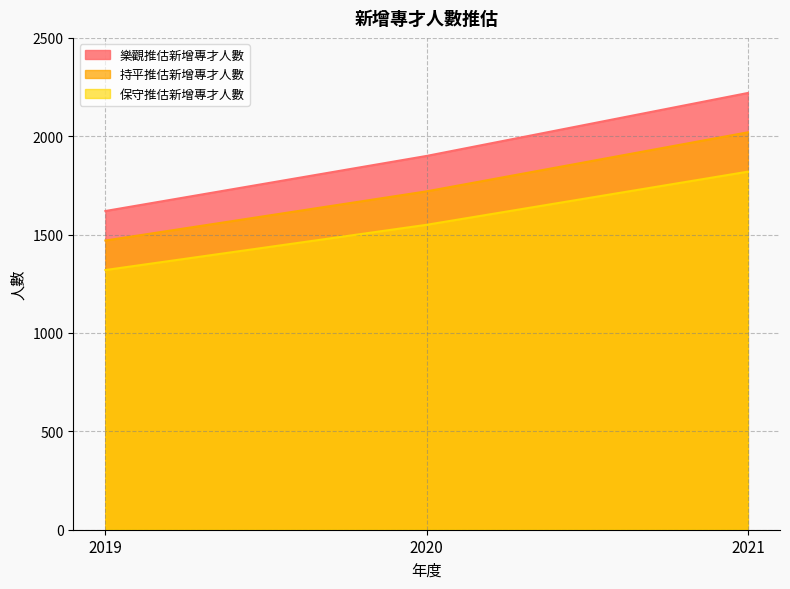

What is the value of the 保守推估新增專才人數 point at the 3rd from the left?

1820